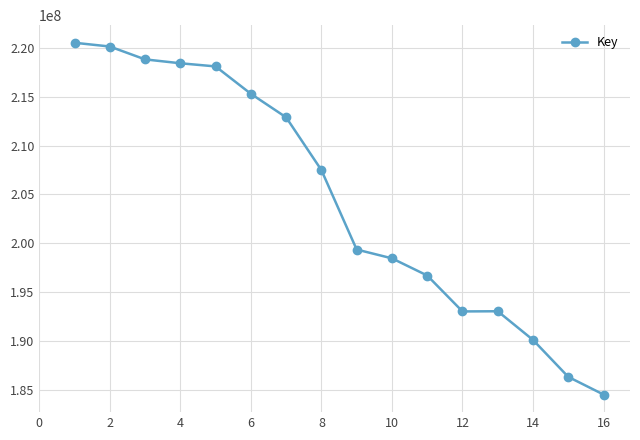

What is the difference between the maximum and minimum values?

35984519